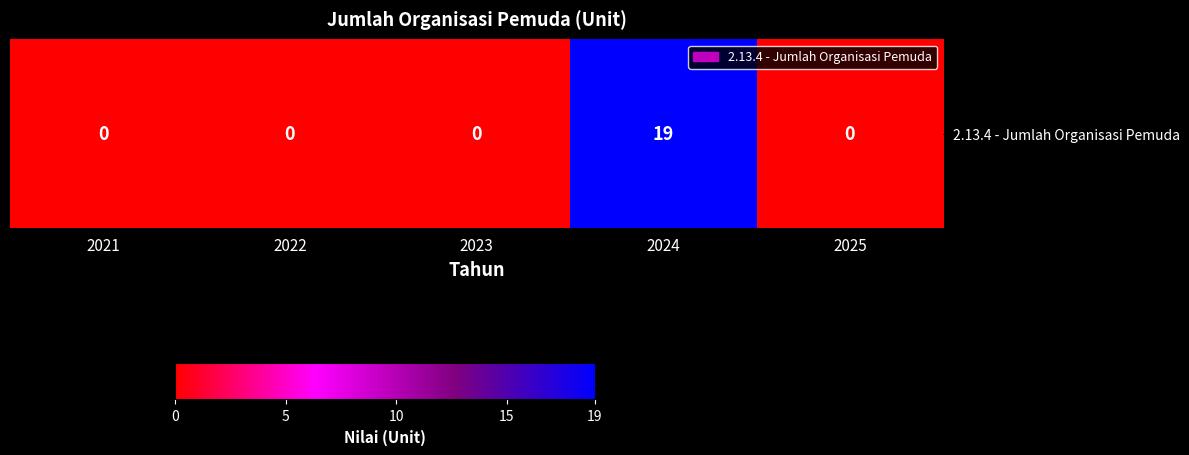

How many data points does each series have?

5